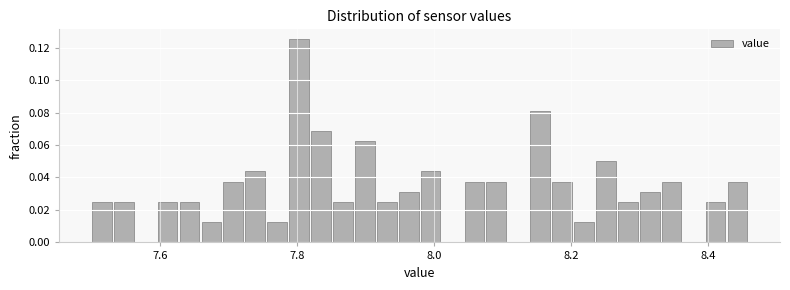

Around what value on the x-axis is the tallest bar? Give the approximate position of its centre, as read against the axis.

7.80